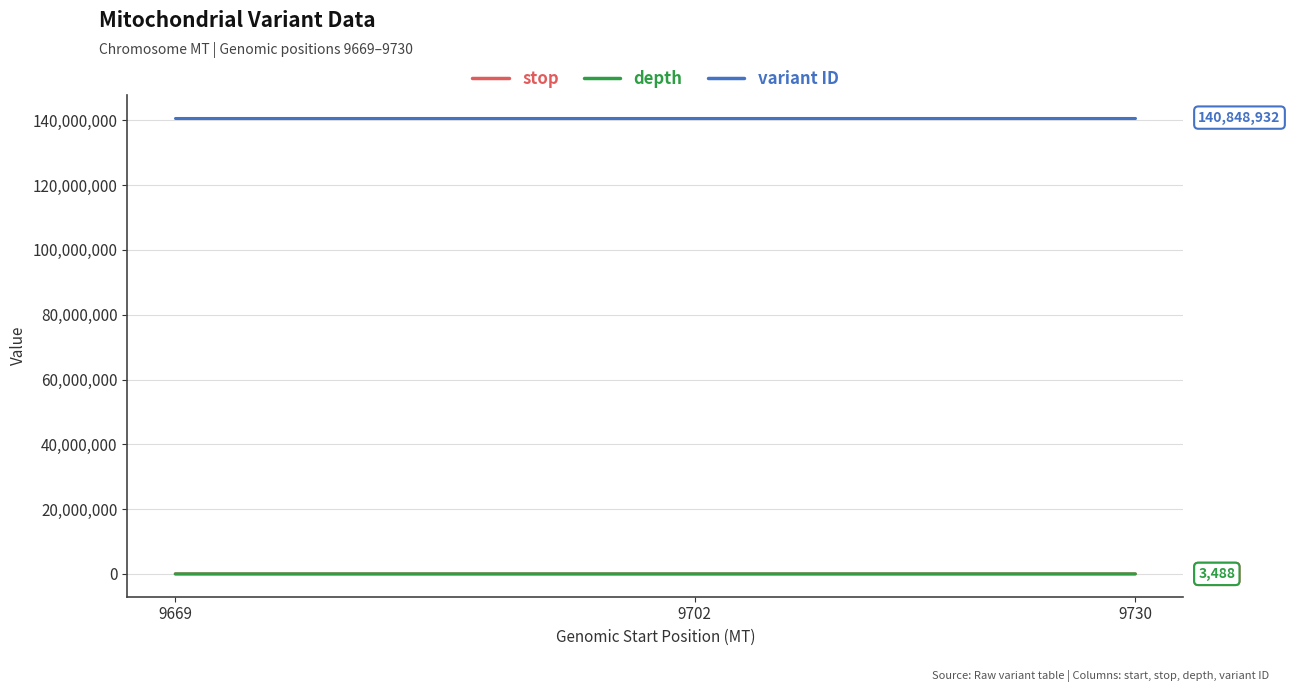

True or false: depth has a value of 3488 at 9730.

True